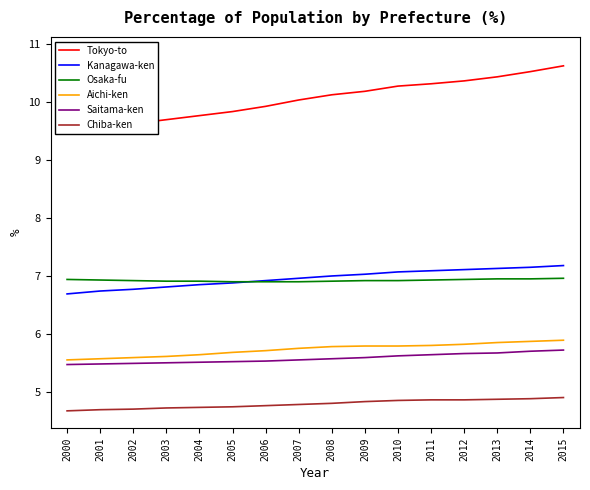

Reading left to right, what are all the values shown in this chart?

Tokyo-to: 2000=9.5	2001=9.6	2002=9.6	2003=9.7	2004=9.8	2005=9.8	2006=9.9	2007=10.0	2008=10.1	2009=10.2	2010=10.3	2011=10.3	2012=10.4	2013=10.4	2014=10.5	2015=10.6
Kanagawa-ken: 2000=6.7	2001=6.7	2002=6.8	2003=6.8	2004=6.8	2005=6.9	2006=6.9	2007=7.0	2008=7.0	2009=7.0	2010=7.1	2011=7.1	2012=7.1	2013=7.1	2014=7.2	2015=7.2
Osaka-fu: 2000=6.9	2001=6.9	2002=6.9	2003=6.9	2004=6.9	2005=6.9	2006=6.9	2007=6.9	2008=6.9	2009=6.9	2010=6.9	2011=6.9	2012=6.9	2013=7.0	2014=7.0	2015=7.0
Aichi-ken: 2000=5.5	2001=5.6	2002=5.6	2003=5.6	2004=5.6	2005=5.7	2006=5.7	2007=5.8	2008=5.8	2009=5.8	2010=5.8	2011=5.8	2012=5.8	2013=5.8	2014=5.9	2015=5.9
Saitama-ken: 2000=5.5	2001=5.5	2002=5.5	2003=5.5	2004=5.5	2005=5.5	2006=5.5	2007=5.5	2008=5.6	2009=5.6	2010=5.6	2011=5.6	2012=5.7	2013=5.7	2014=5.7	2015=5.7
Chiba-ken: 2000=4.7	2001=4.7	2002=4.7	2003=4.7	2004=4.7	2005=4.7	2006=4.8	2007=4.8	2008=4.8	2009=4.8	2010=4.8	2011=4.9	2012=4.9	2013=4.9	2014=4.9	2015=4.9